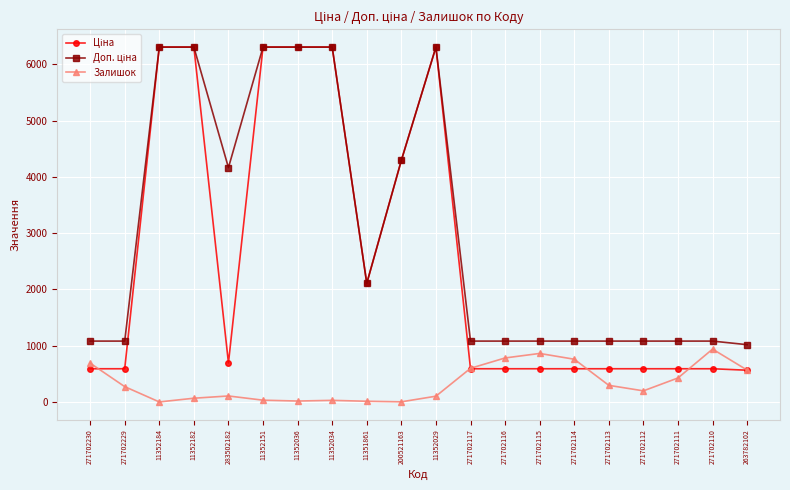

Does the chart display data point markers on the line(s)?

Yes